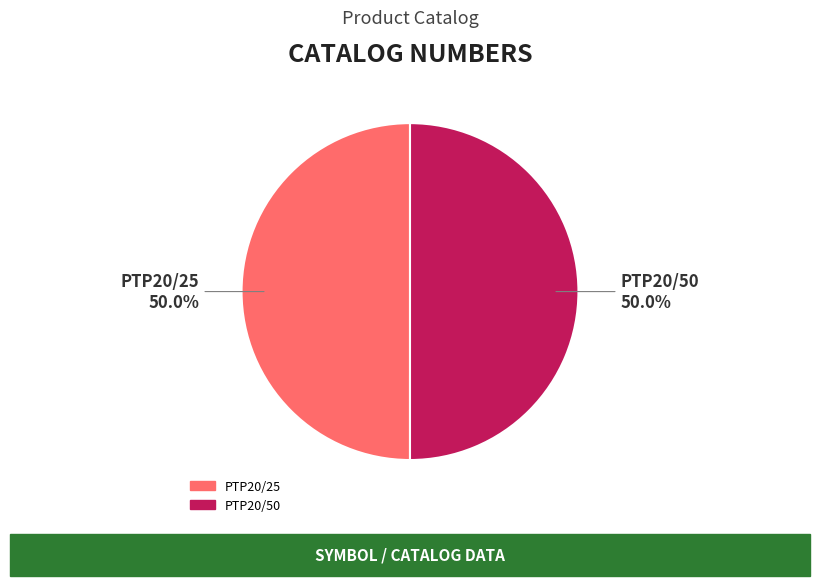

Combined, do PTP20/50 and PTP20/25 account for over 50%?

Yes